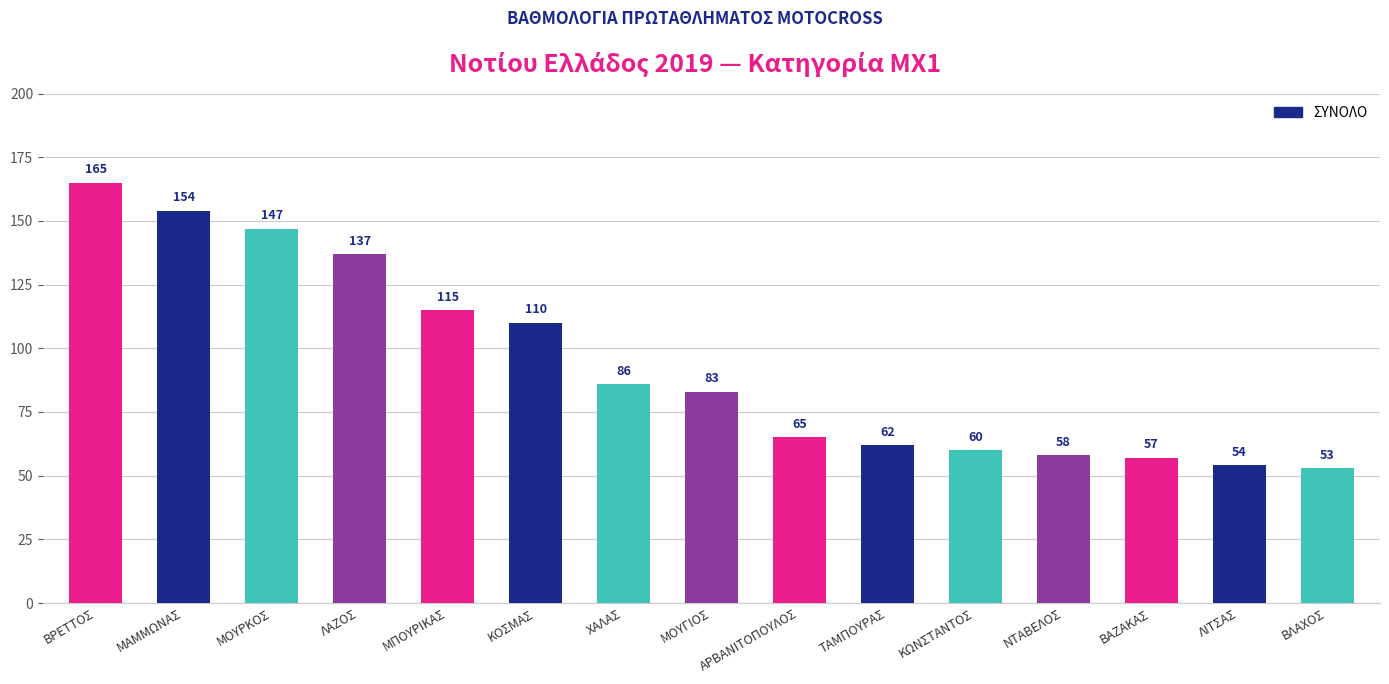

What is the approximate value at ΜΑΜΜΩΝΑΣ, to the nearest 50?

150